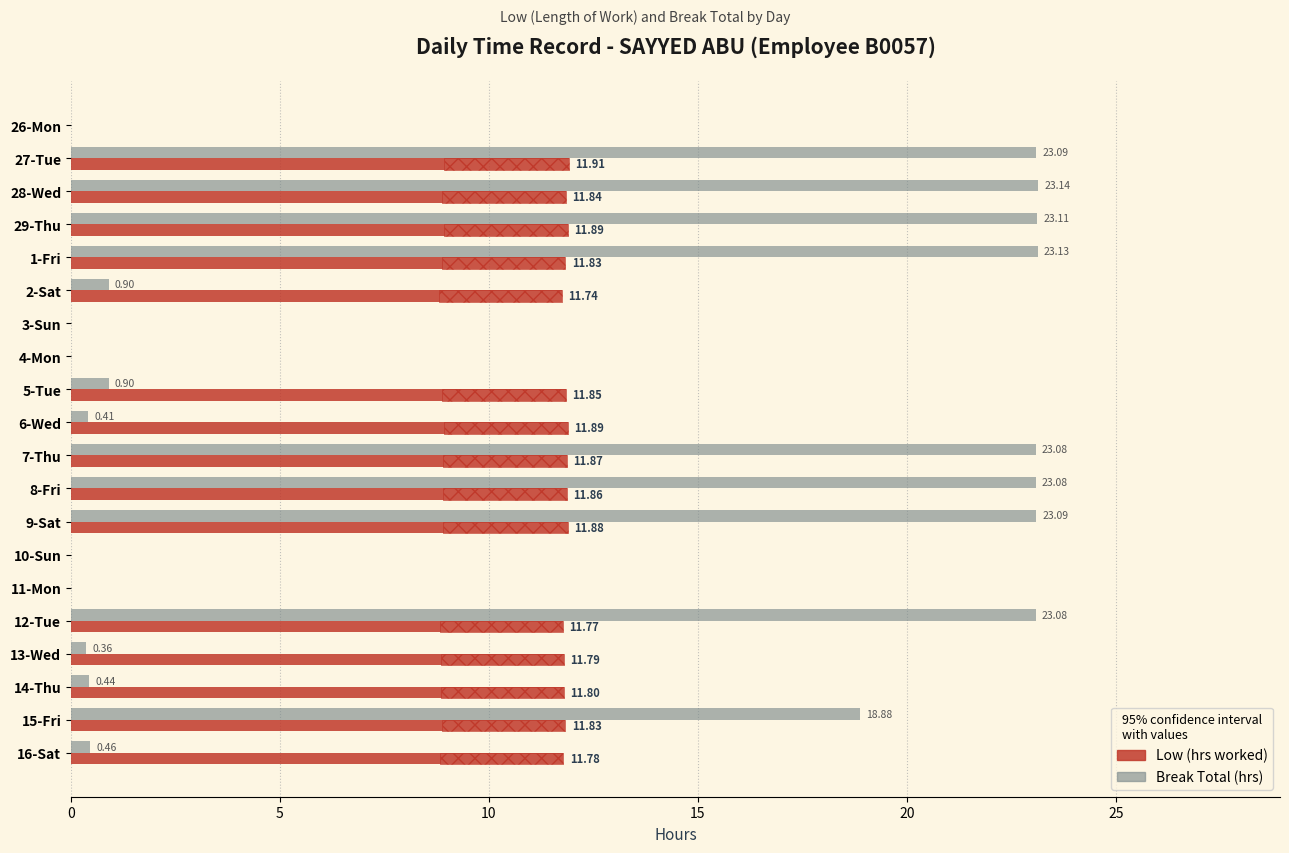

Reading left to right, list all the values displayed in this chart.

Low: 0.0	11.9	11.8	11.9	11.8	11.7	0.0	0.0	11.8	11.9	11.9	11.9	11.9	0.0	0.0	11.8	11.8	11.8	11.8	11.8
Break Total: 0.0	23.1	23.1	23.1	23.1	0.9	0.0	0.0	0.9	0.4	23.1	23.1	23.1	0.0	0.0	23.1	0.4	0.4	18.9	0.5